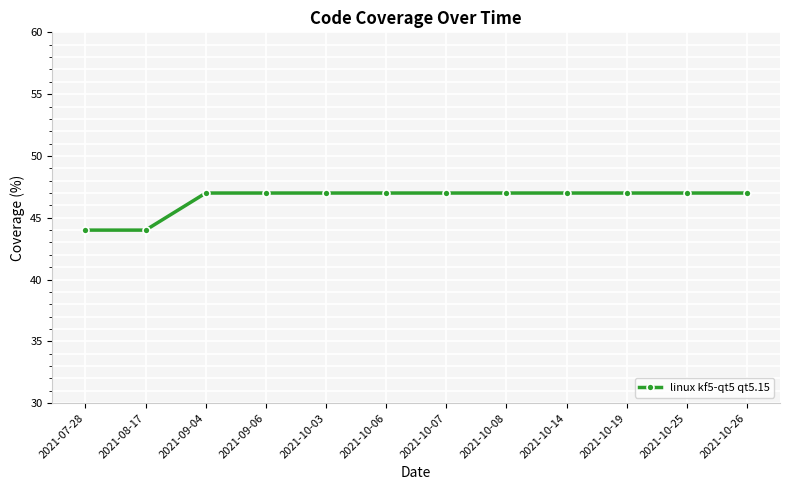

Does the chart have visible grid lines?

Yes